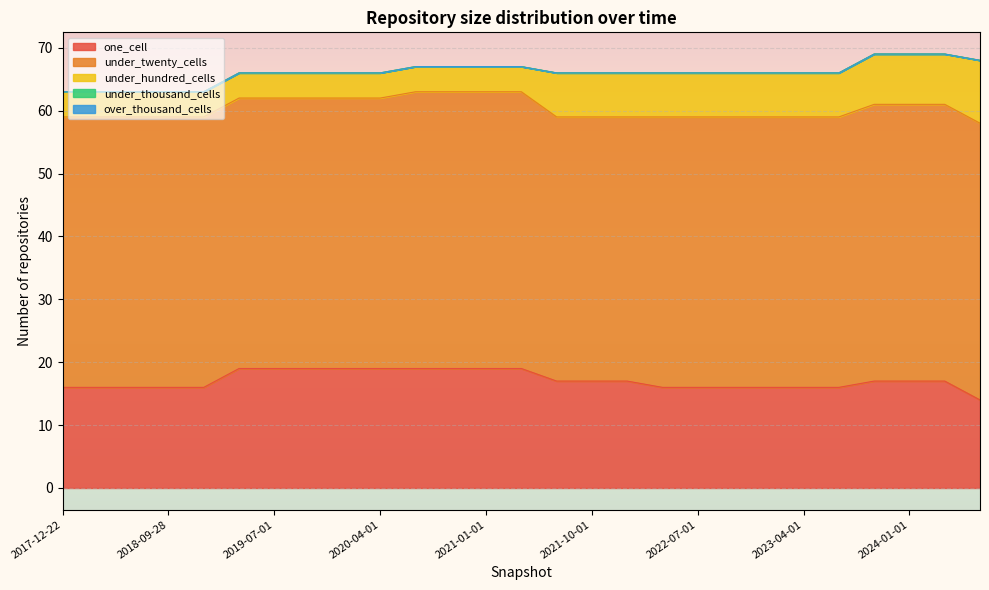

Where is over_thousand_cells nearest to the value 0?

2017-12-22